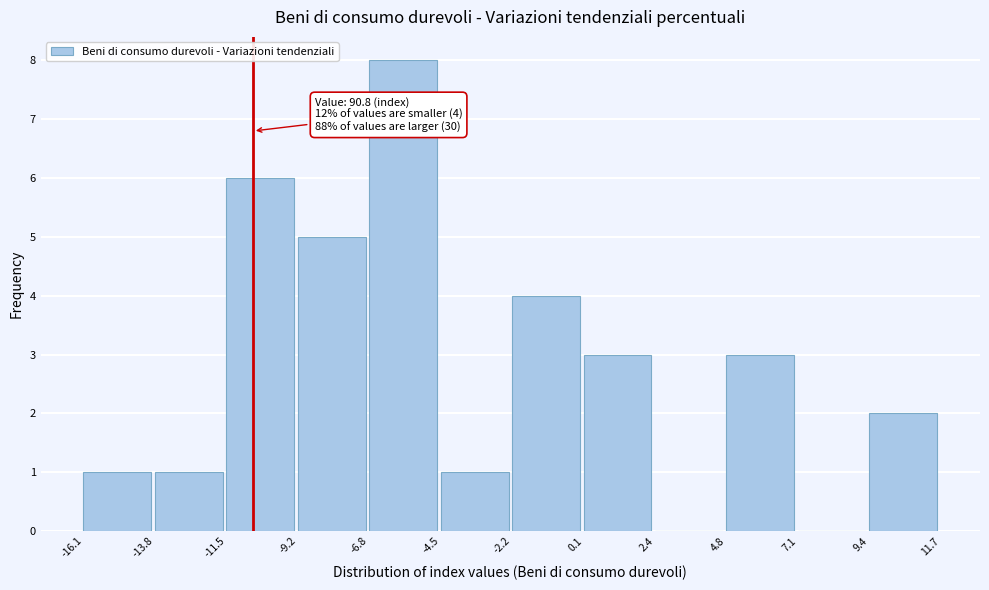

Over which range of the x-axis is the bar tallest?

-6.8 to -4.5